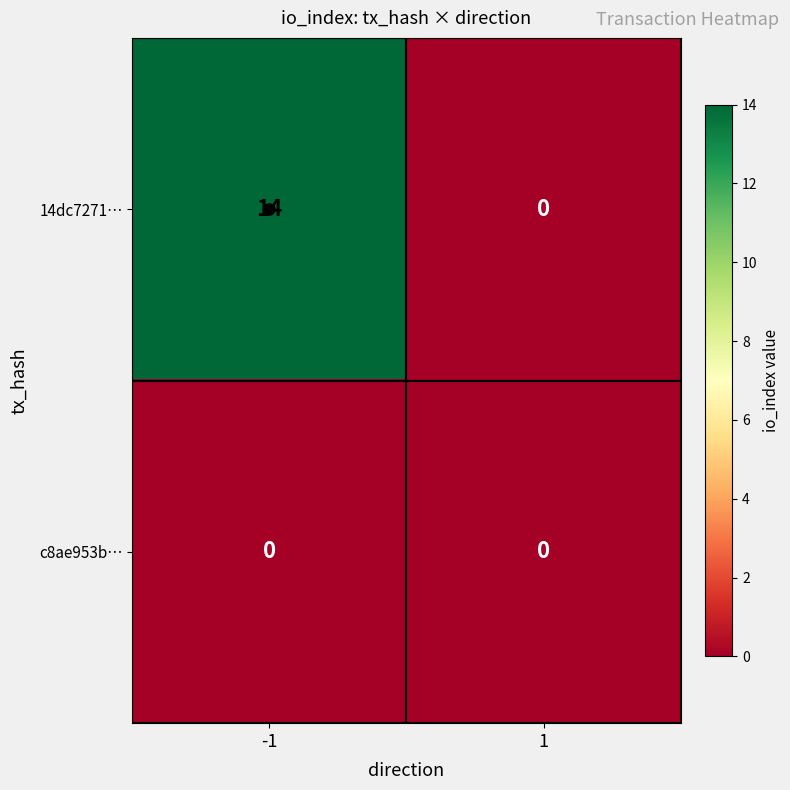

What is the average value of the 14dc7271… series?

7